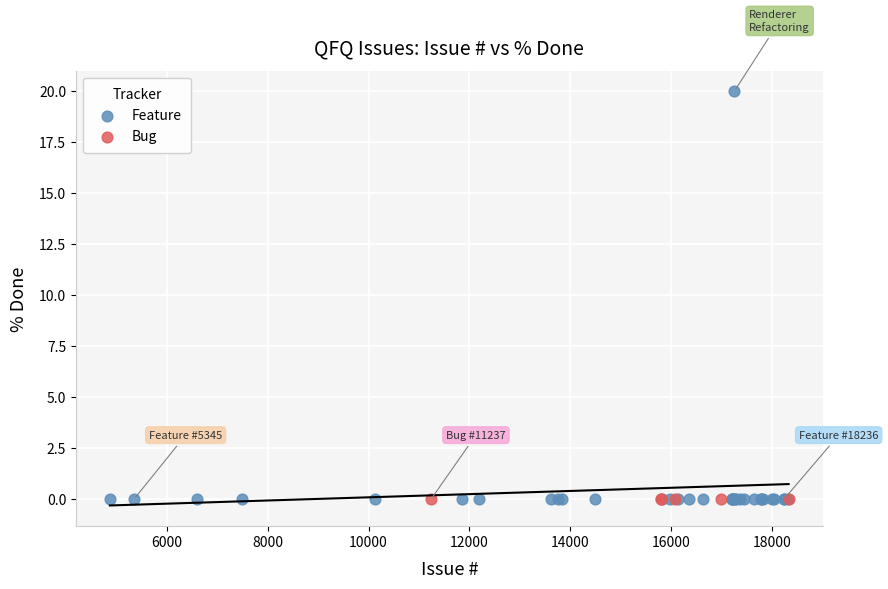

Which series contains the highest Y value?

Feature